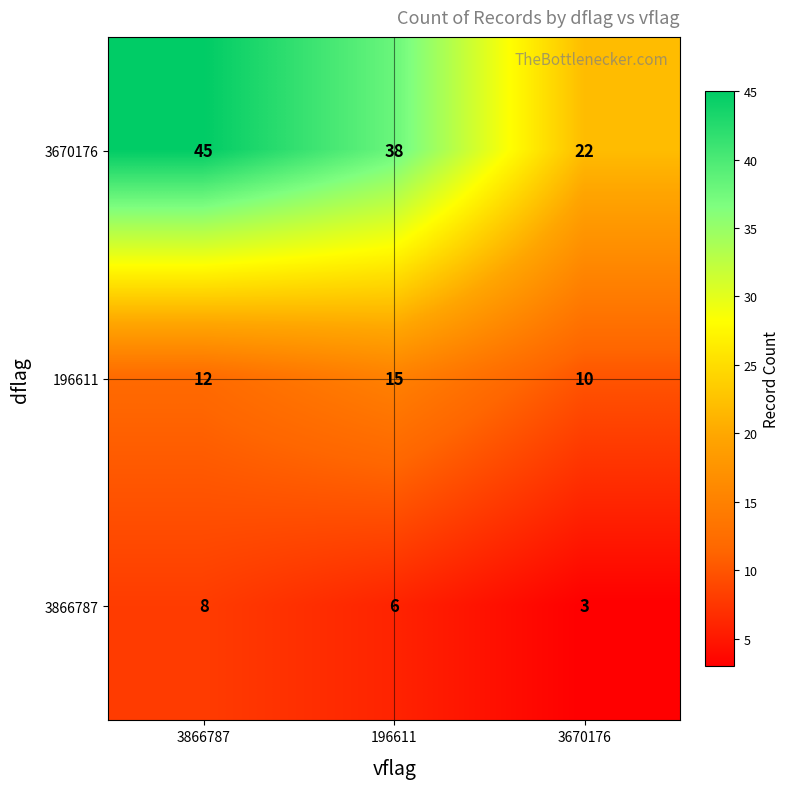

What value does the 196611 series have at 3670176?

10